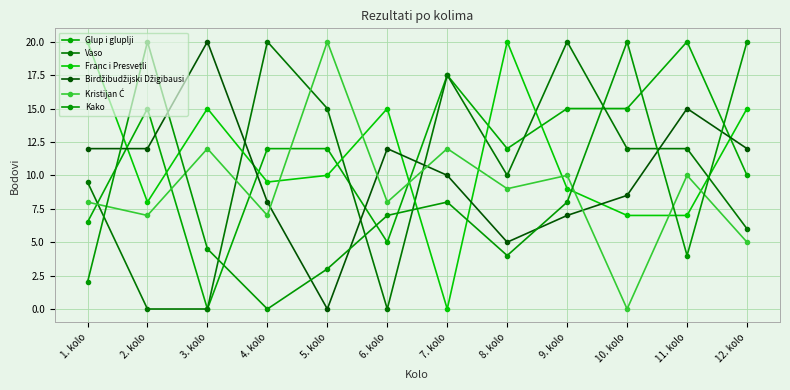

Rank the series by their maximum value, from highest to lowest.

Glup i gluplji, Vaso, Franc i Presvetli, Birdžibudžijski Džigibausi, Kristijan Ć, Kako